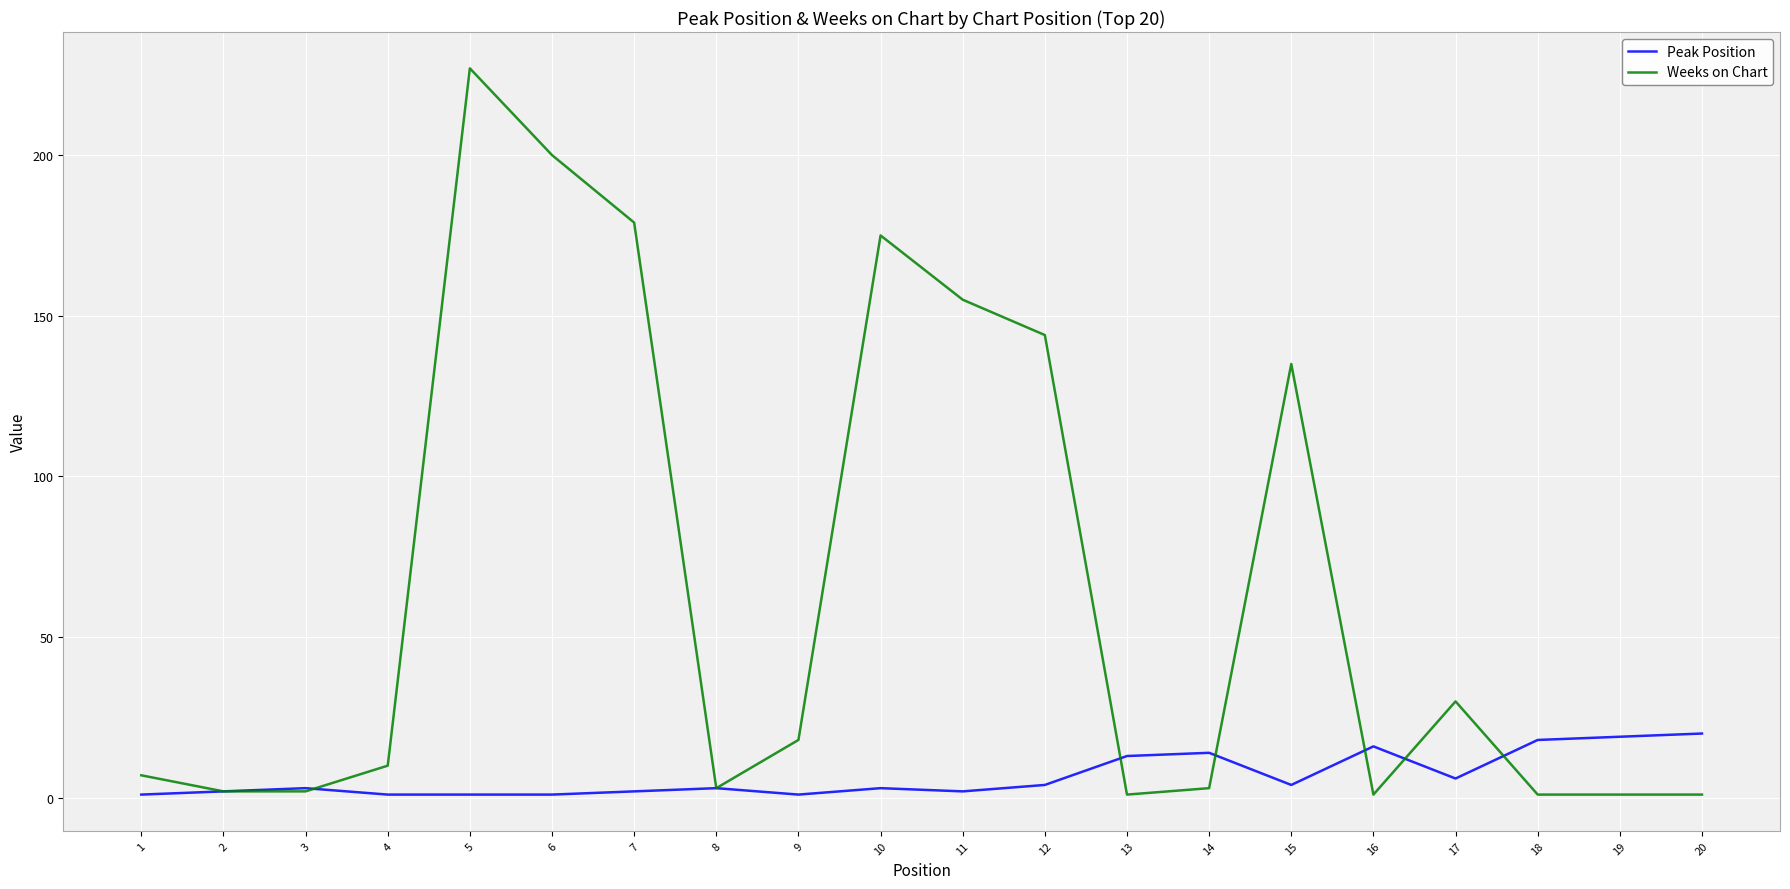

List the series in order of their peak value, lowest first.

Peak Position, Weeks on Chart